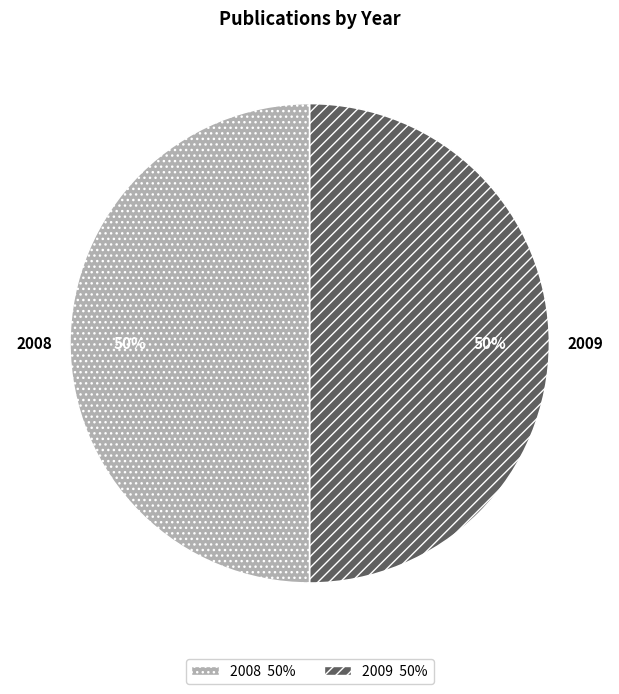

Do 2008 and 2009 together represent more than half of the pie?

Yes